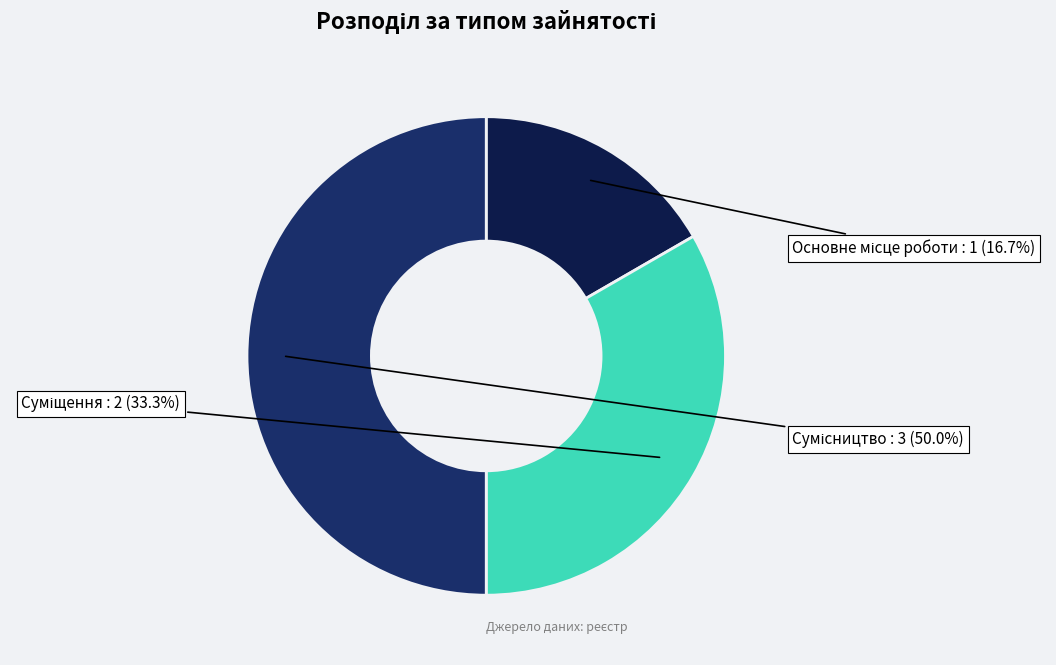

Rank the categories by value from highest to lowest.

Сумісництво, Суміщення, Основне місце роботи